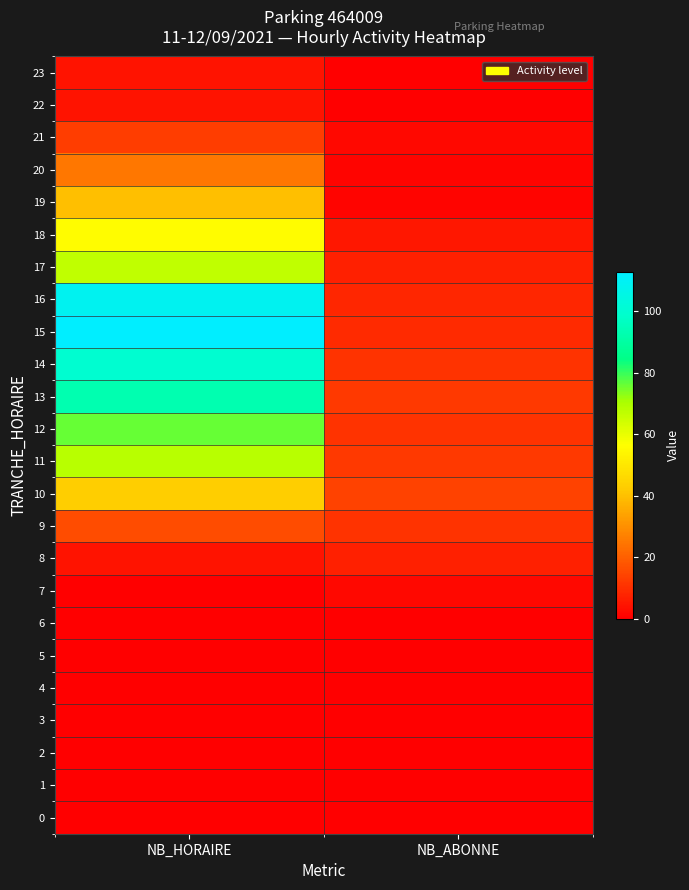

Reading left to right, extract all data points from this chart.

0: NB_HORAIRE=0	NB_ABONNE=0
1: NB_HORAIRE=0	NB_ABONNE=0
2: NB_HORAIRE=0	NB_ABONNE=0
3: NB_HORAIRE=0	NB_ABONNE=0
4: NB_HORAIRE=0	NB_ABONNE=0
5: NB_HORAIRE=0	NB_ABONNE=0
6: NB_HORAIRE=0	NB_ABONNE=0
7: NB_HORAIRE=0	NB_ABONNE=2
8: NB_HORAIRE=4	NB_ABONNE=7
9: NB_HORAIRE=16	NB_ABONNE=11
10: NB_HORAIRE=43	NB_ABONNE=14
11: NB_HORAIRE=68	NB_ABONNE=12
12: NB_HORAIRE=76	NB_ABONNE=11
13: NB_HORAIRE=93	NB_ABONNE=12
14: NB_HORAIRE=100	NB_ABONNE=11
15: NB_HORAIRE=113	NB_ABONNE=9
16: NB_HORAIRE=109	NB_ABONNE=8
17: NB_HORAIRE=67	NB_ABONNE=7
18: NB_HORAIRE=56	NB_ABONNE=5
19: NB_HORAIRE=40	NB_ABONNE=1
20: NB_HORAIRE=25	NB_ABONNE=1
21: NB_HORAIRE=13	NB_ABONNE=2
22: NB_HORAIRE=4	NB_ABONNE=0
23: NB_HORAIRE=4	NB_ABONNE=0